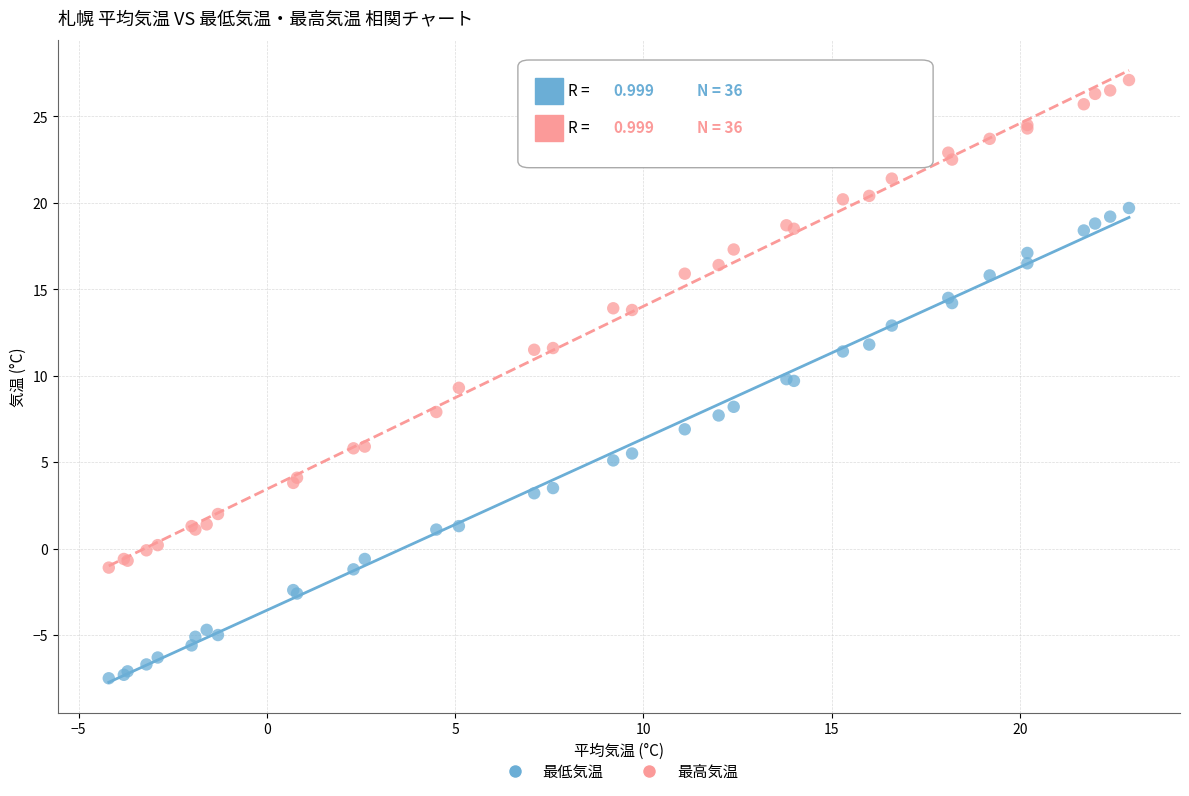

Which series contains the lowest Y value?

最低気温